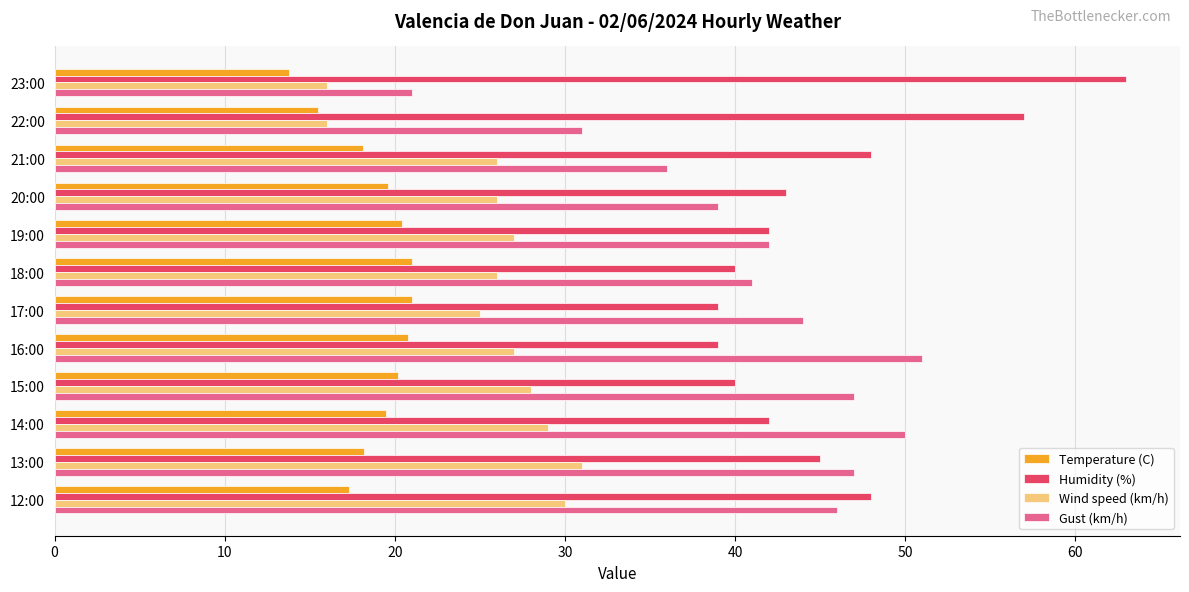

Which series changed the most between 19:00 and 14:00?

Gust (km/h)